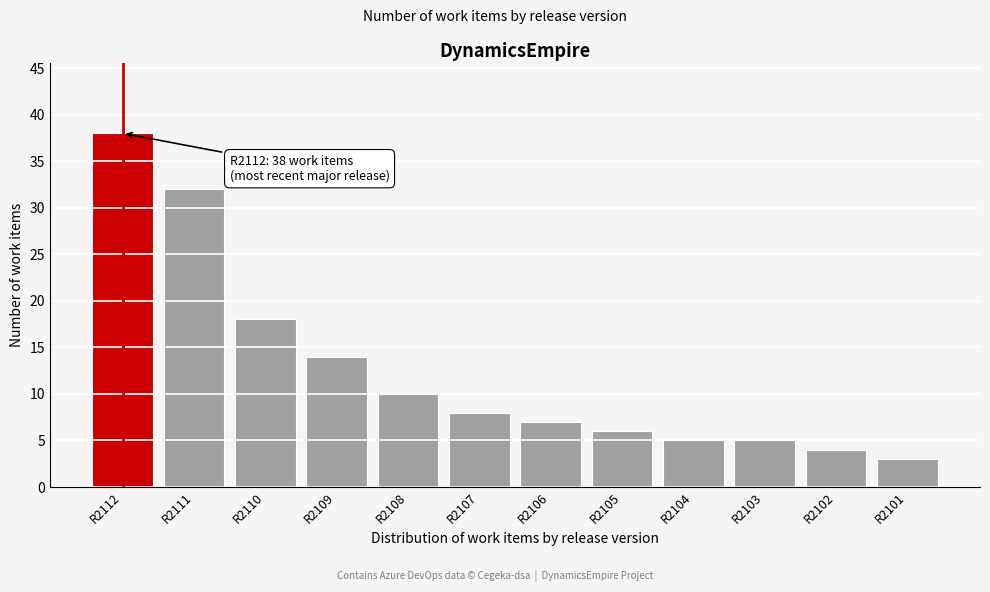

Reading left to right, transcribe all the data shown in this chart.

R2112=38	R2111=32	R2110=18	R2109=14	R2108=10	R2107=8	R2106=7	R2105=6	R2104=5	R2103=5	R2102=4	R2101=3